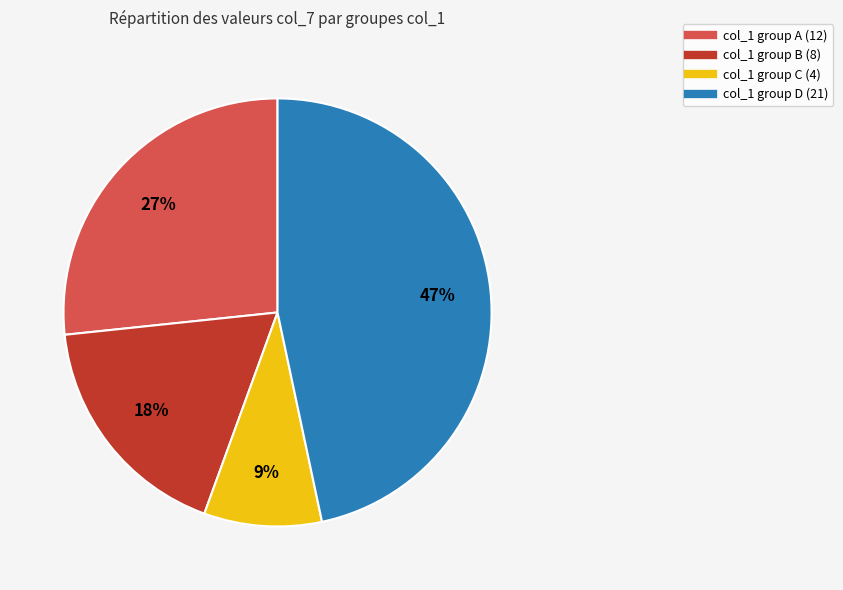

To the nearest percent, what is the difference between the largest and smallest slice percentages?

38%